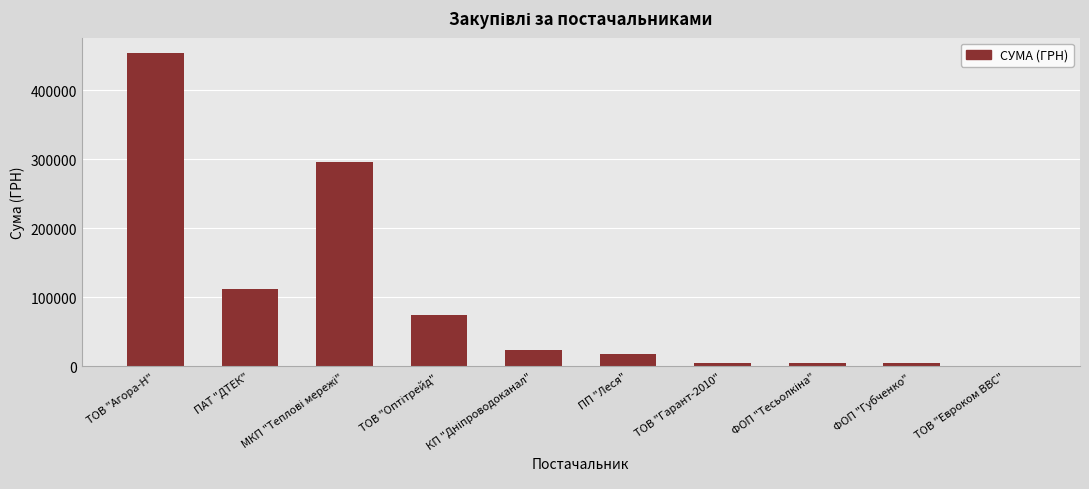

Is it true that the value at ТОВ "Агора-Н" is 611146.1?

False